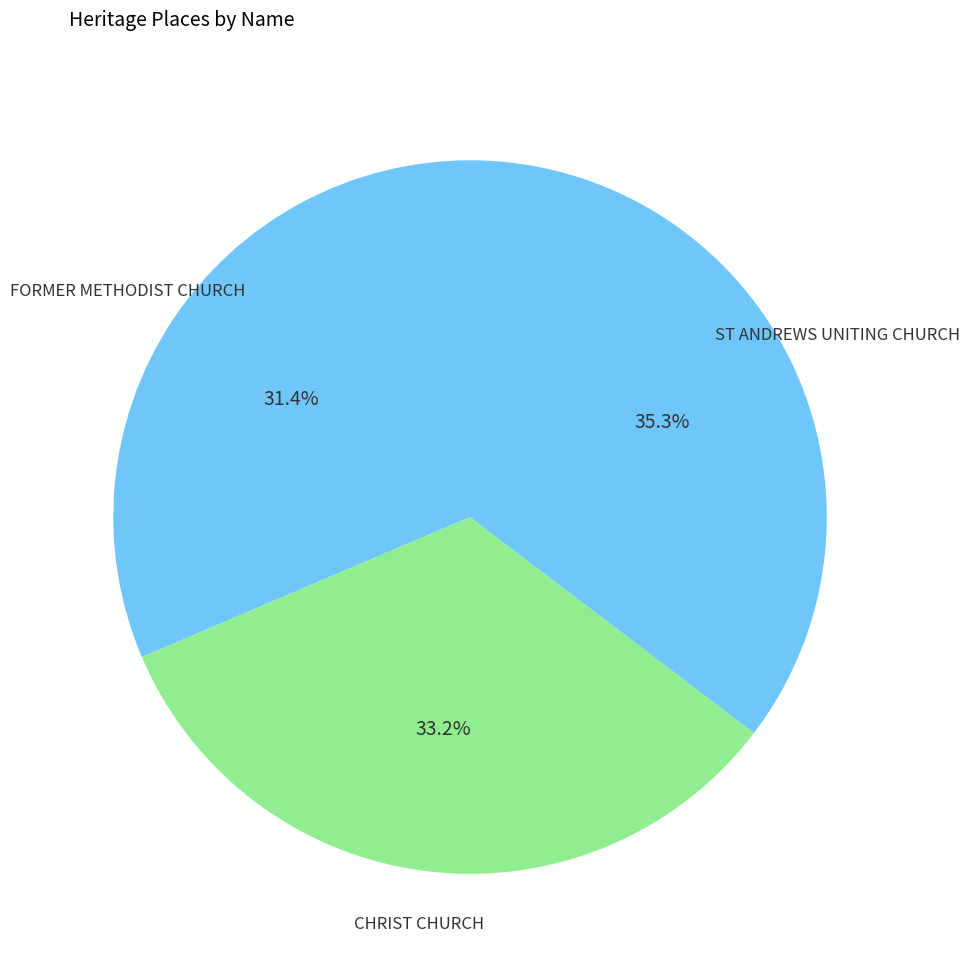

Does any single category account for the majority?

No